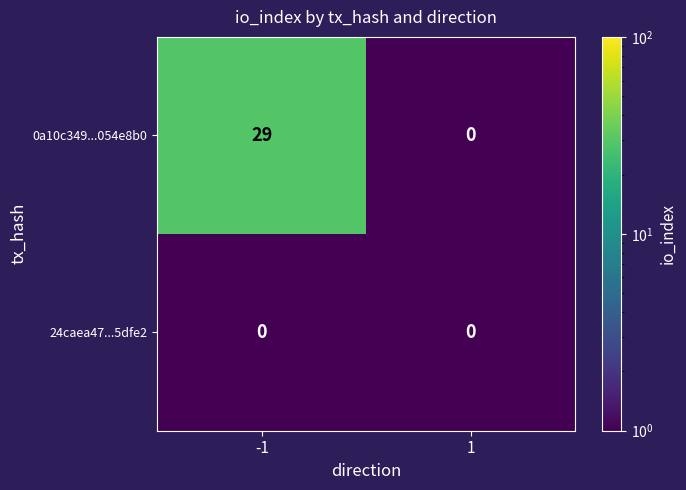

Reading right to left, what are all the values shown in this chart?

0a10c349...054e8b0: 1=0	-1=29
24caea47...5dfe2: 1=0	-1=0